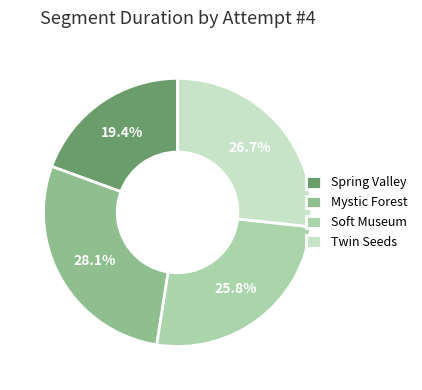

Is there a majority slice in this chart?

No